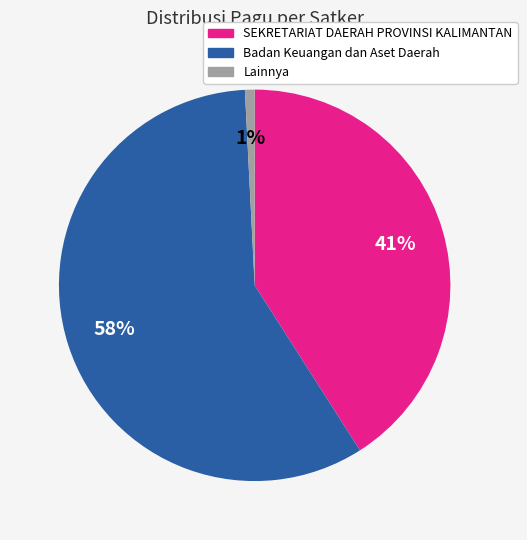

To the nearest percent, what is the average slice percentage?

33%